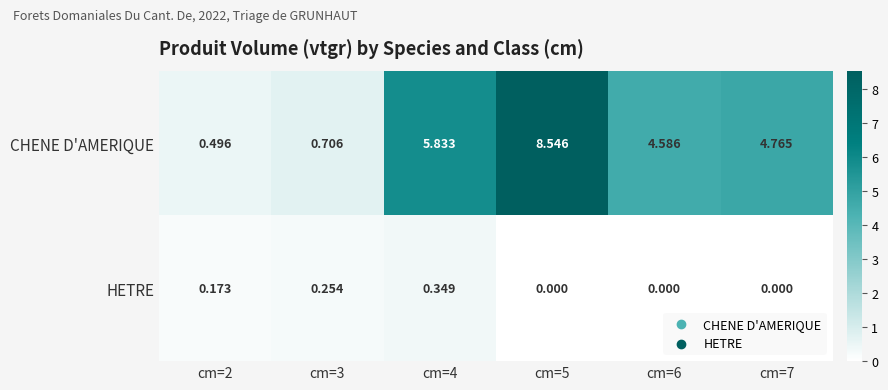

Is the value of CHENE D'AMERIQUE at cm=5 greater than the value of HETRE at cm=5?

Yes